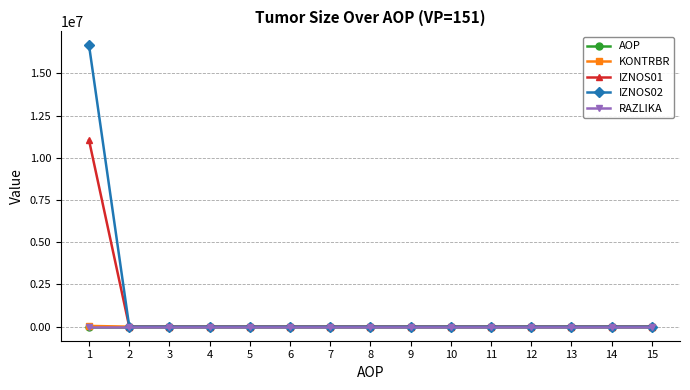

Which series has the widest spread of values?

IZNOS02